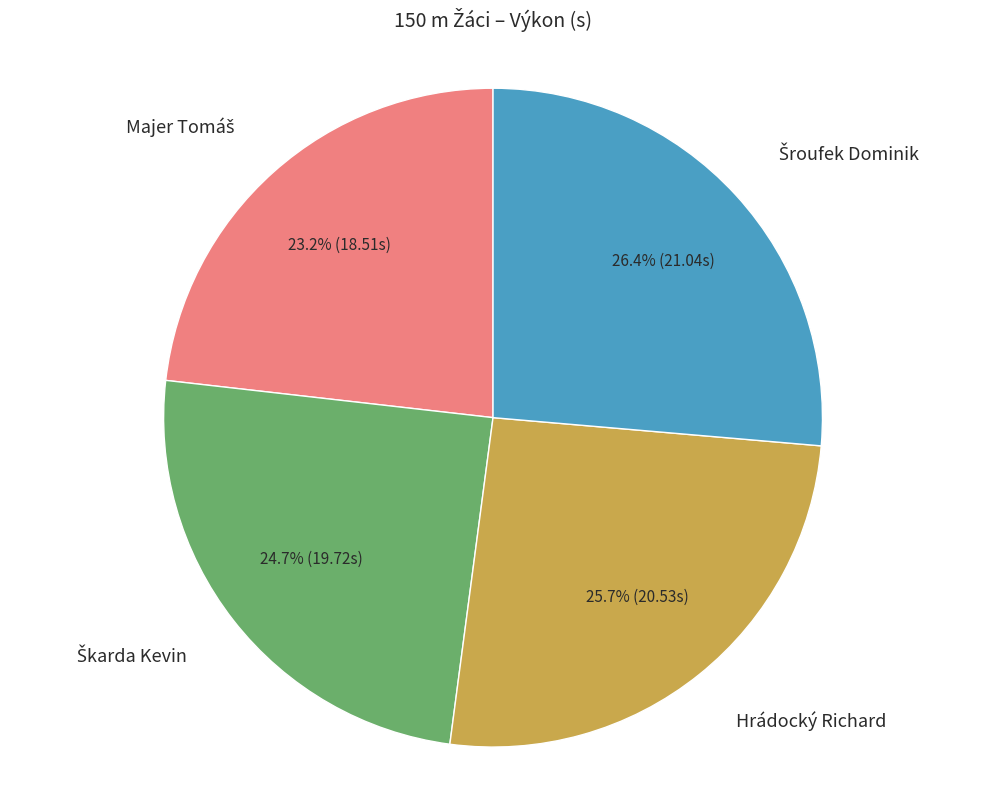

Is Hrádocký Richard the majority of the pie?

No